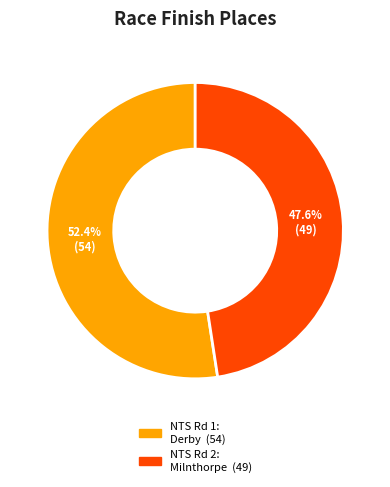

Is there any slice that represents more than half of the pie?

Yes